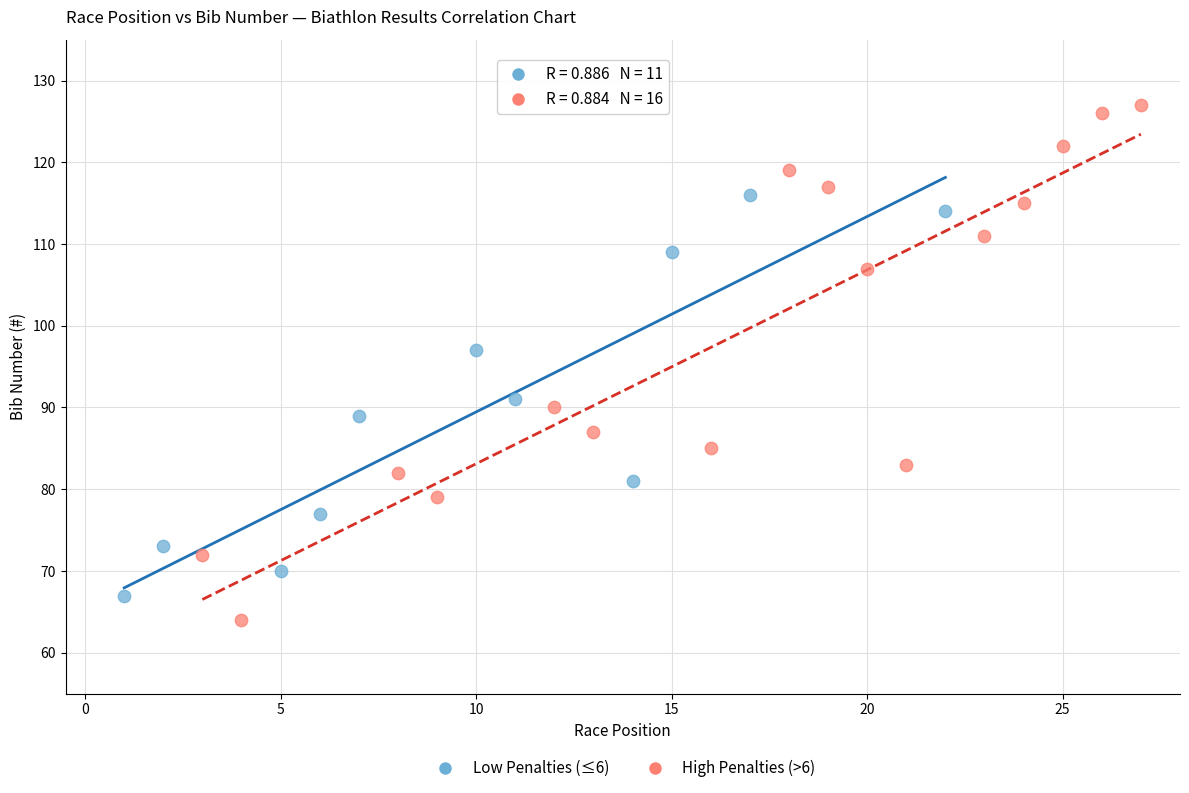

Which series contains the highest Y value?

High Penalties (>6)